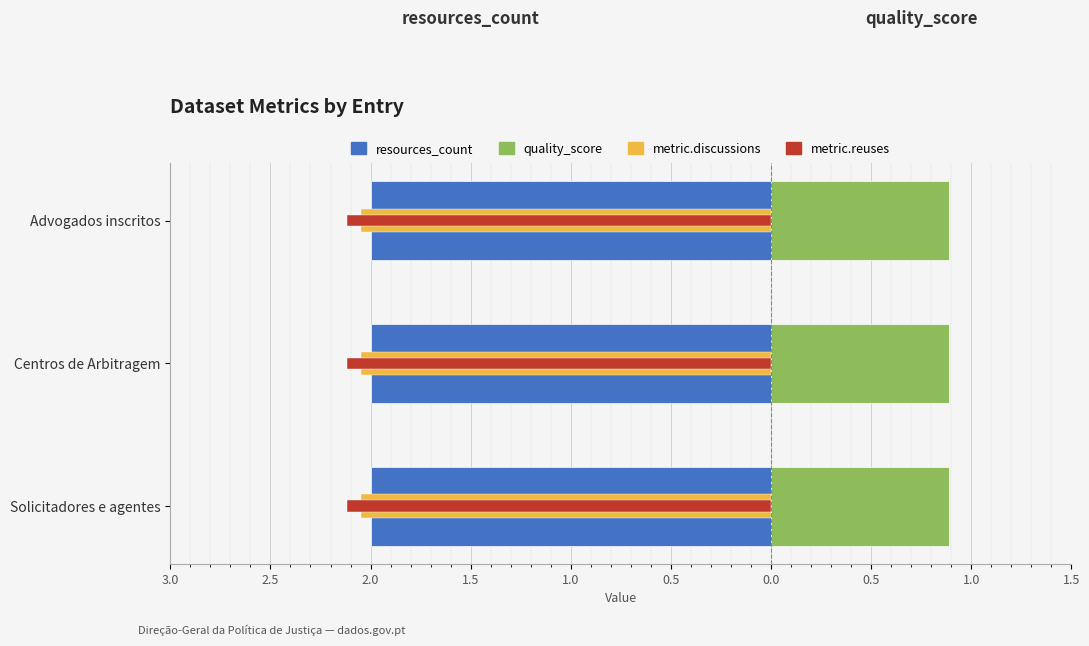

Is the value of metric.reuses at 2.0 greater than the value of quality_score at 2.5?

No